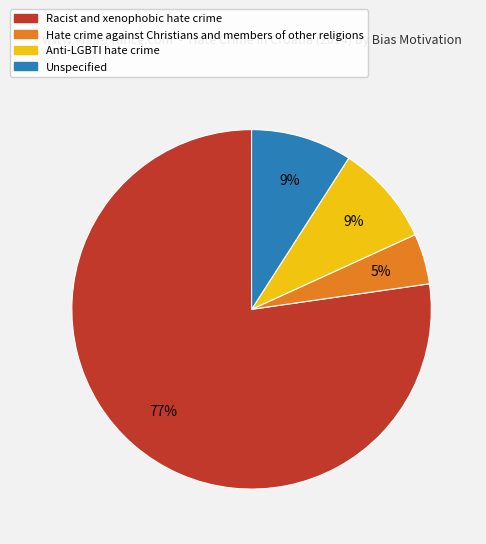

True or false: Anti-LGBTI hate crime accounts for 20% of the total.

False